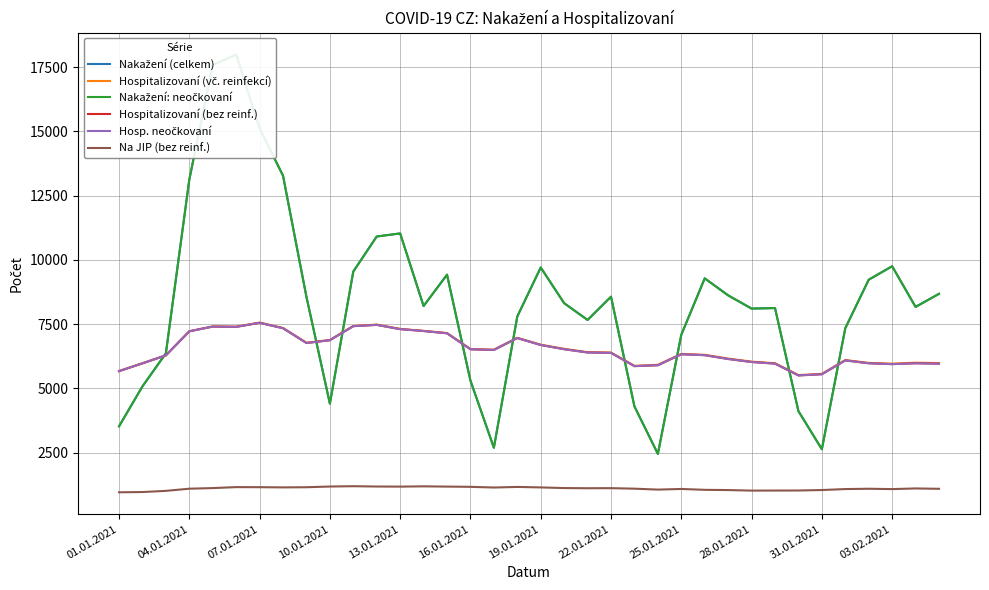

At how many categories does at least one series exceed 4549?

36